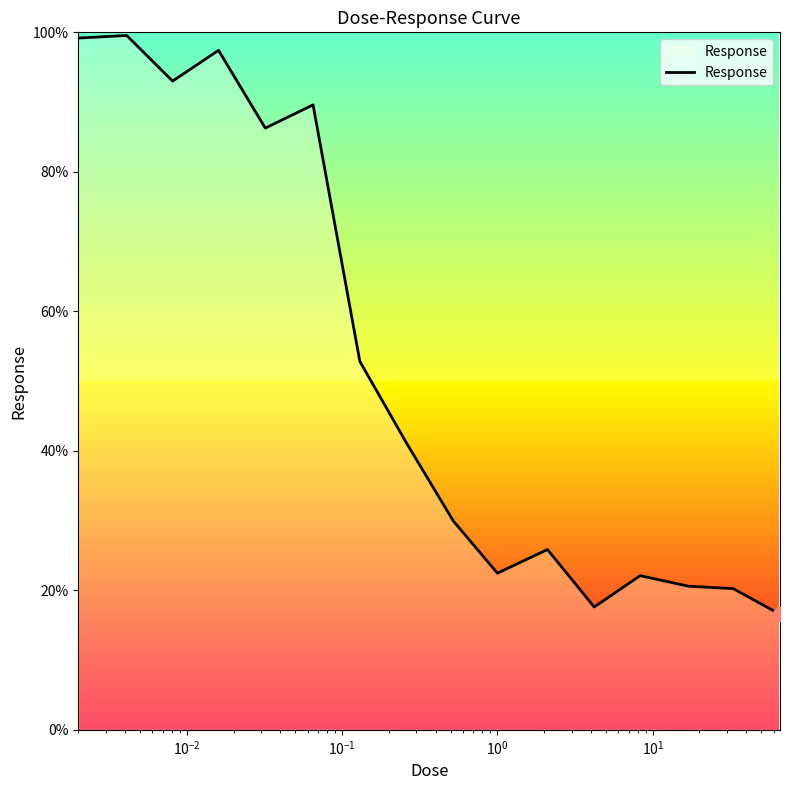

What is the minimum value shown in the chart?

16.6